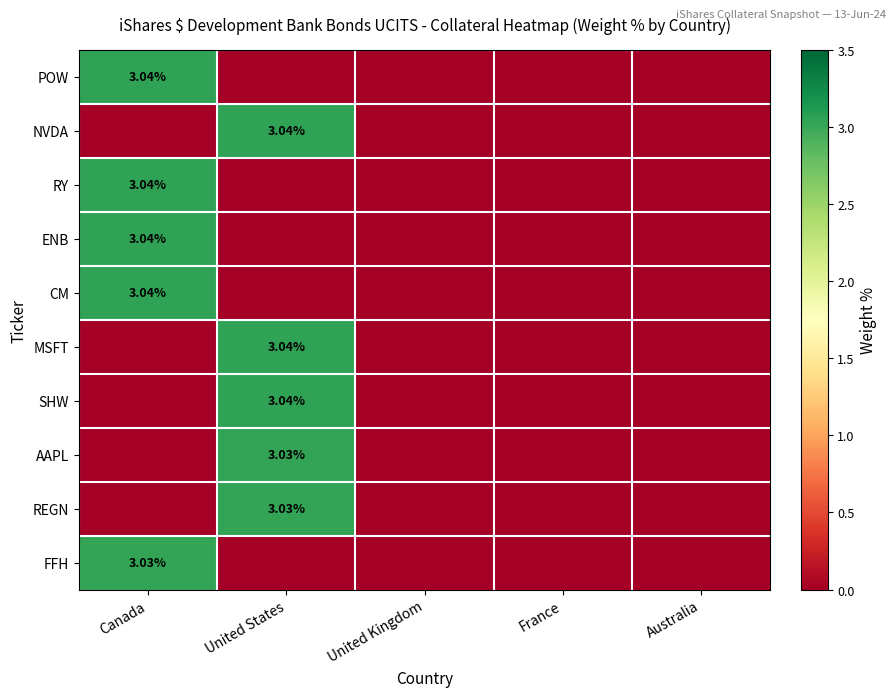

Which label corresponds to the smallest value in the chart?

United States